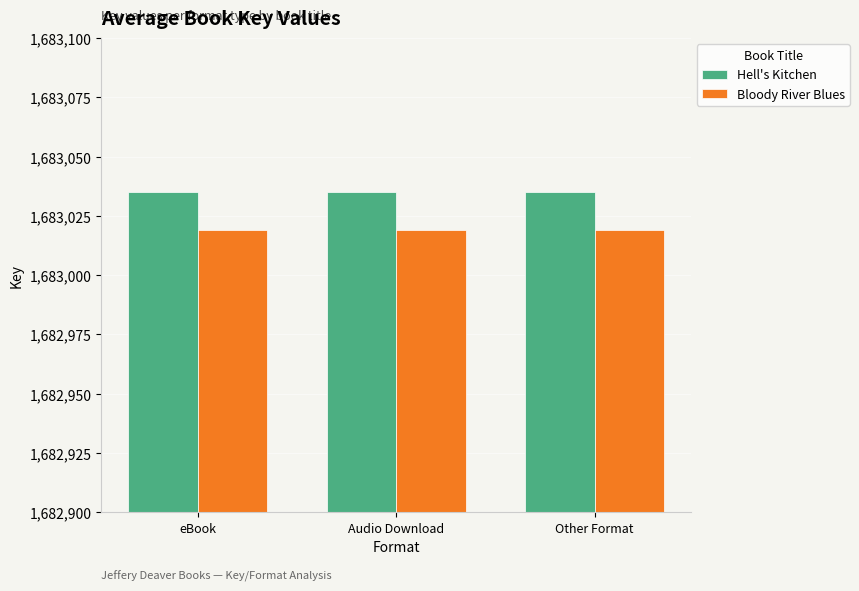

What is the highest value of the Hell's Kitchen series?

1683035